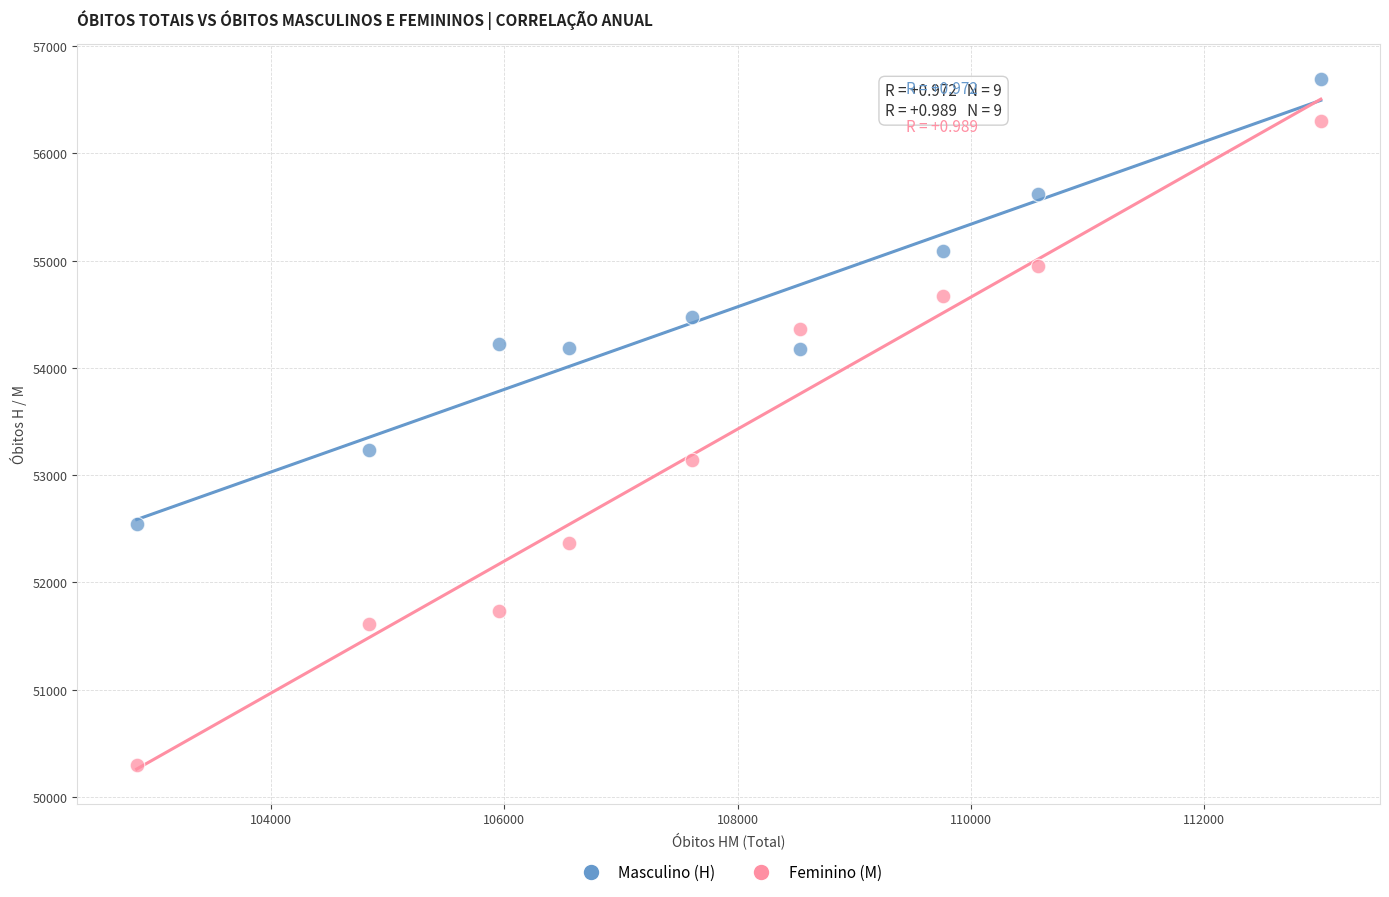

What are all the series names shown in the legend?

Masculino (H), Feminino (M)